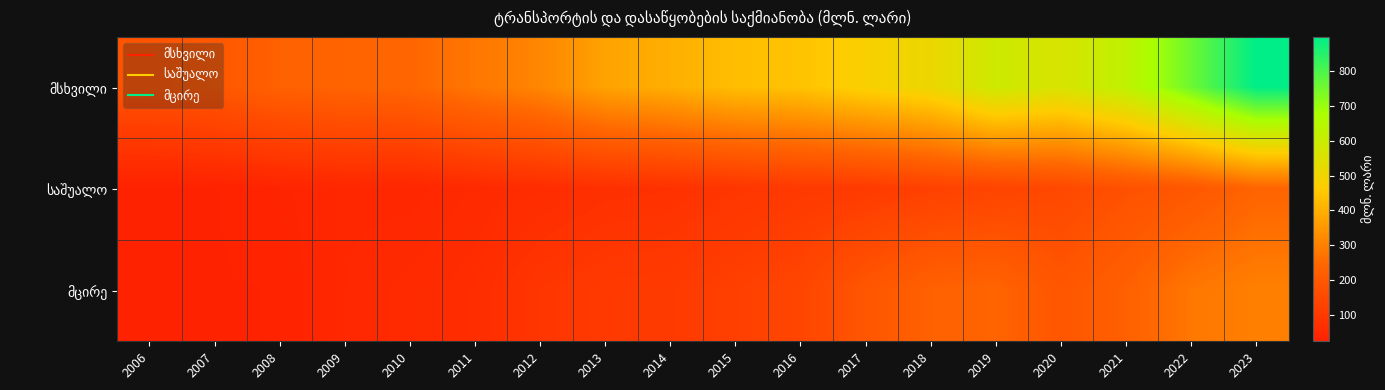

Which series has the widest spread of values?

მსხვილი